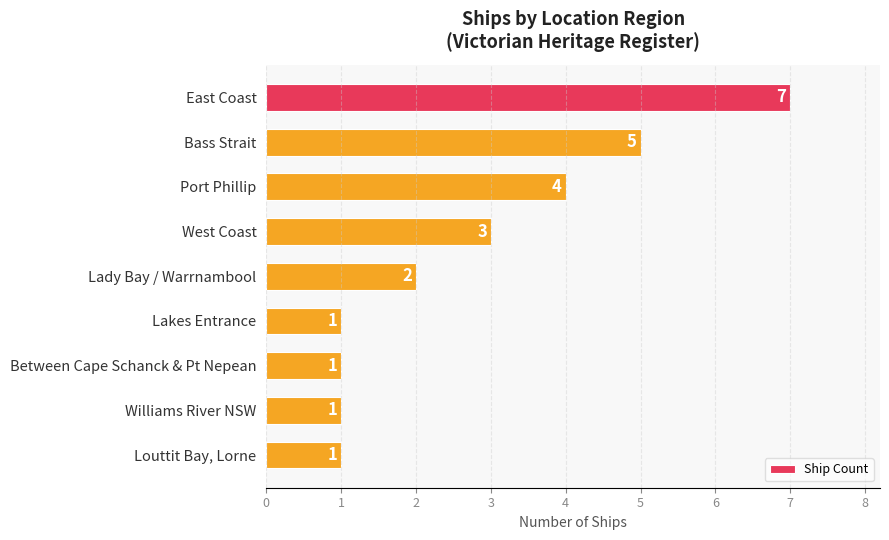

What is the smallest value displayed?

1